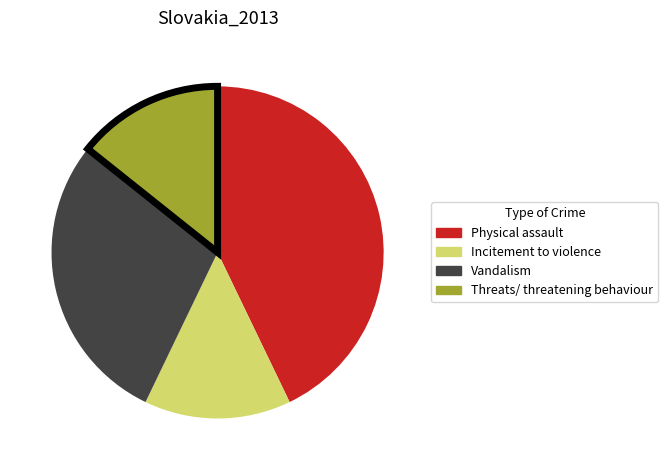

Is the sum of Threats/ threatening behaviour and Physical assault greater than half?

Yes